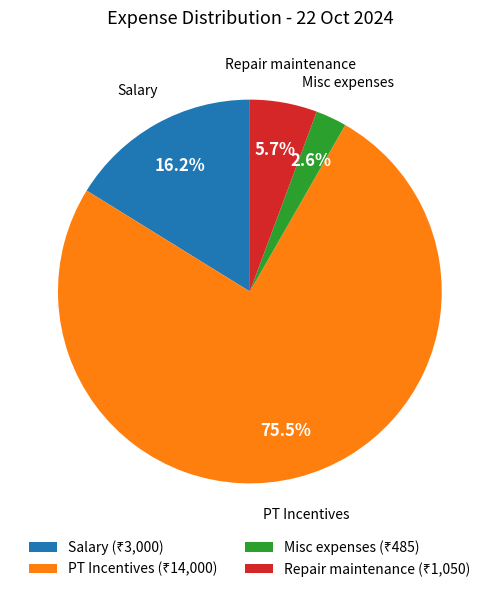

Does any single category account for the majority?

Yes